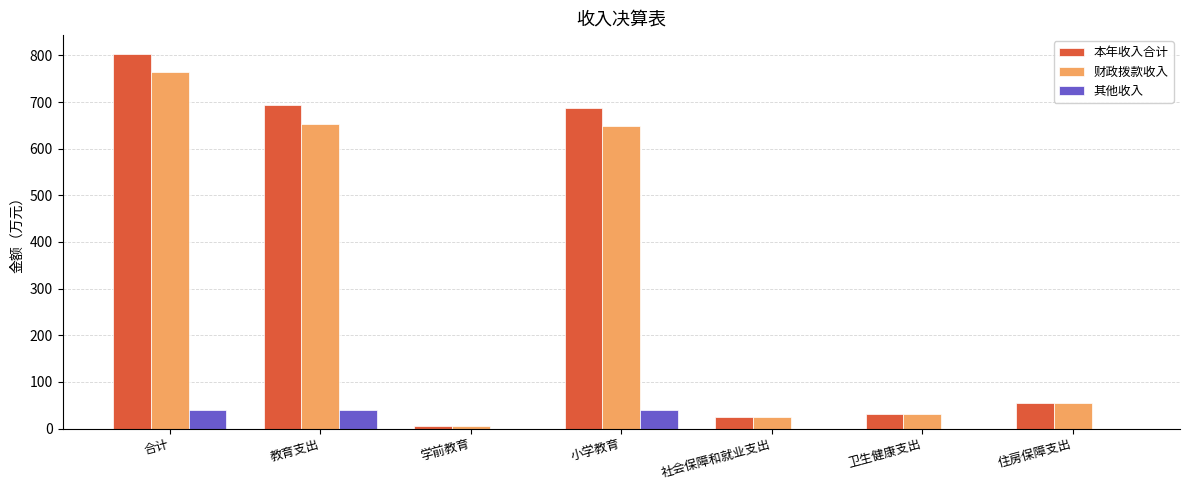

At which label does 本年收入合计 reach its peak?

合计